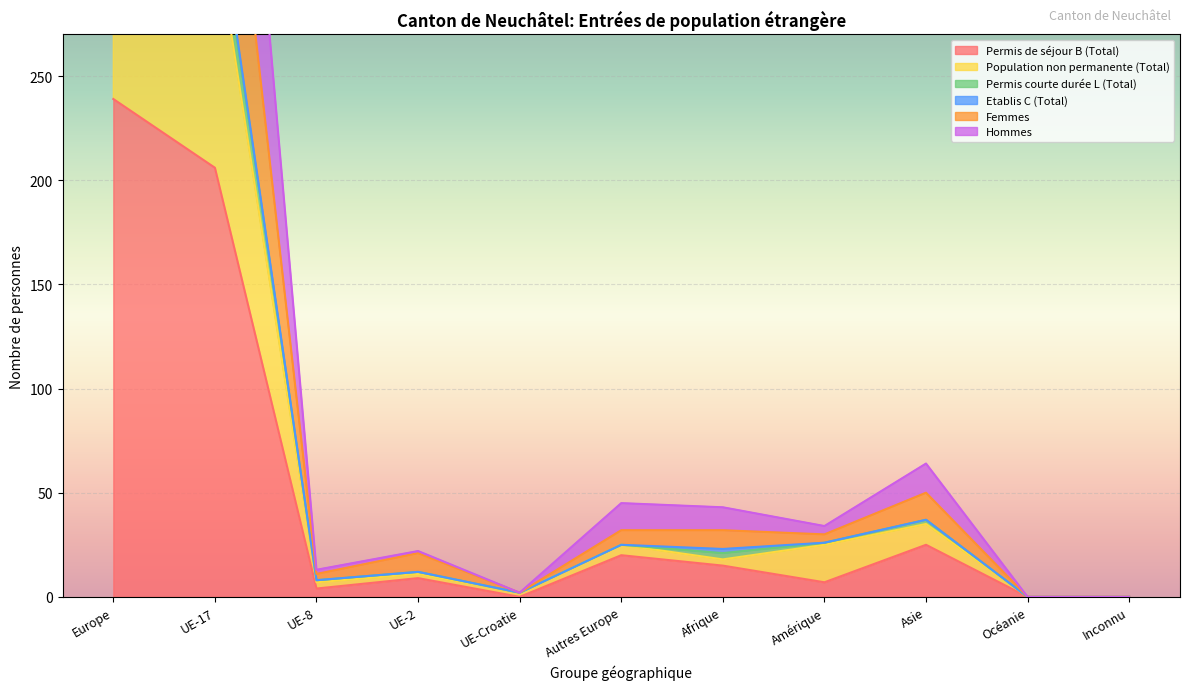

At which label does Permis de séjour B (Total) reach its peak?

Europe